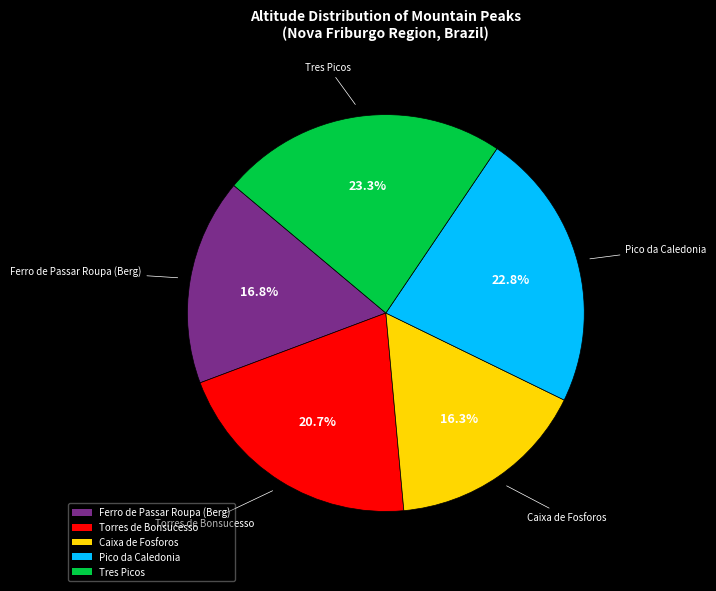

Is it true that Pico da Caledonia is 23% of the pie?

True